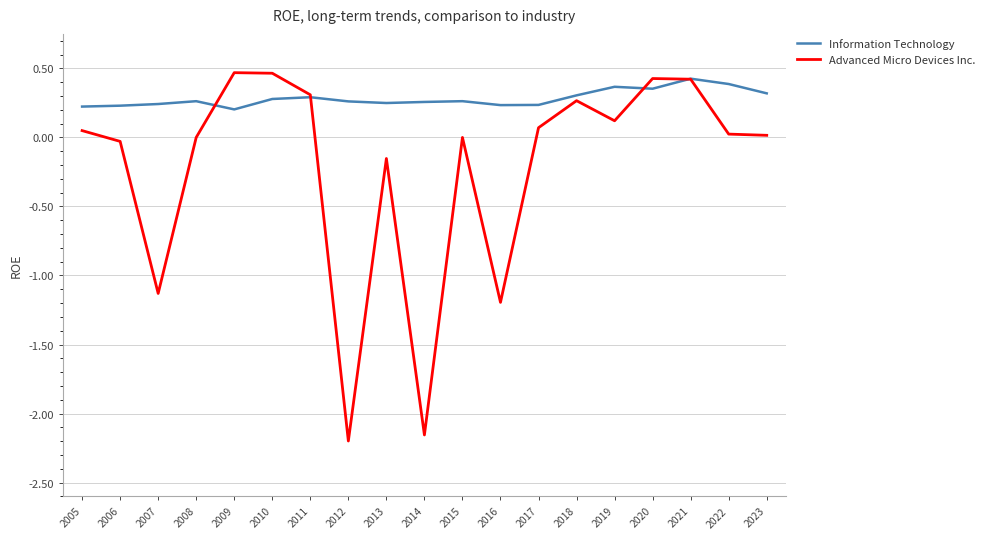

The Information Technology series shows 0.1 at 2012. True or false?

False